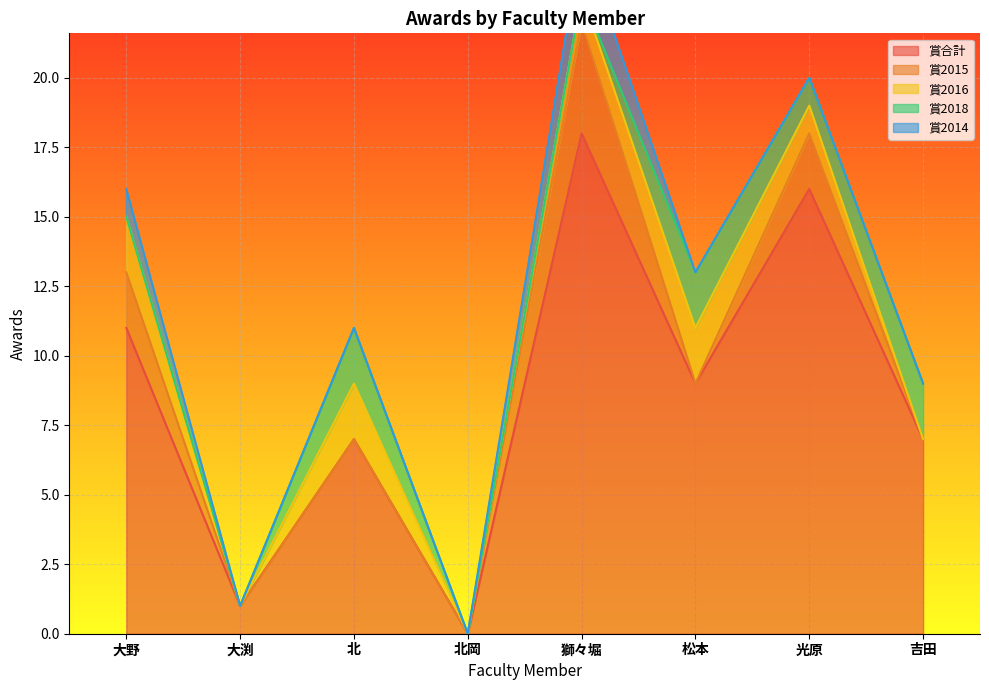

True or false: 賞2014 has more than 2 interior local peaks.

False